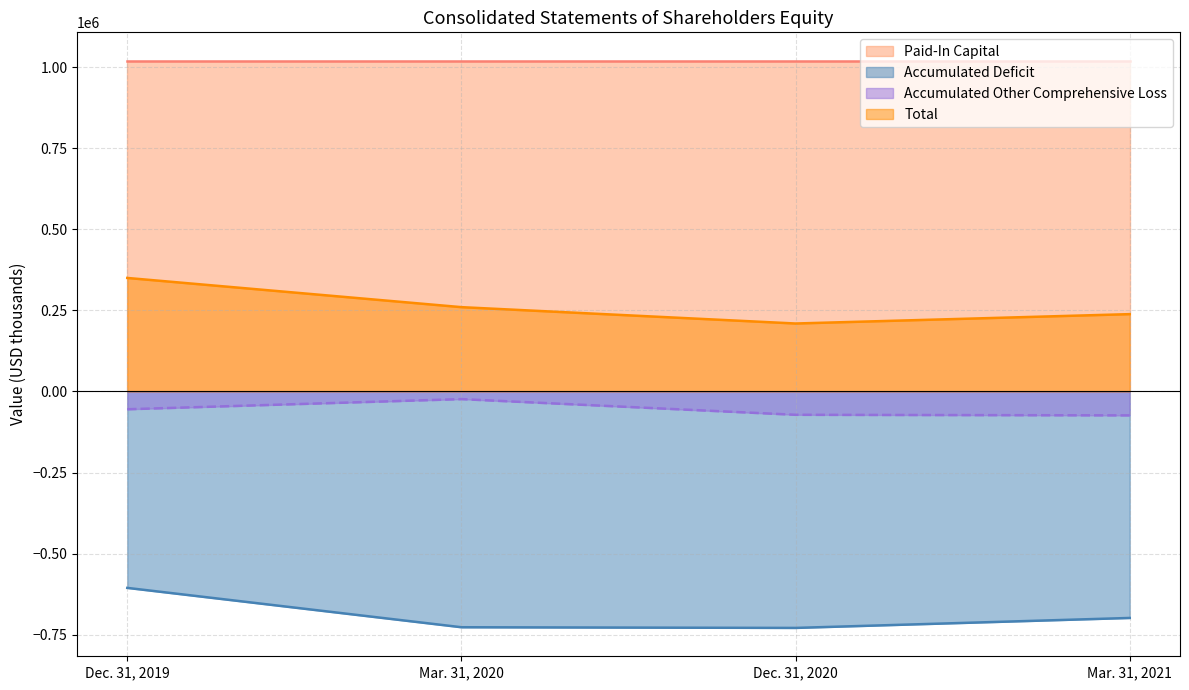

Which series has the widest spread of values?

Total